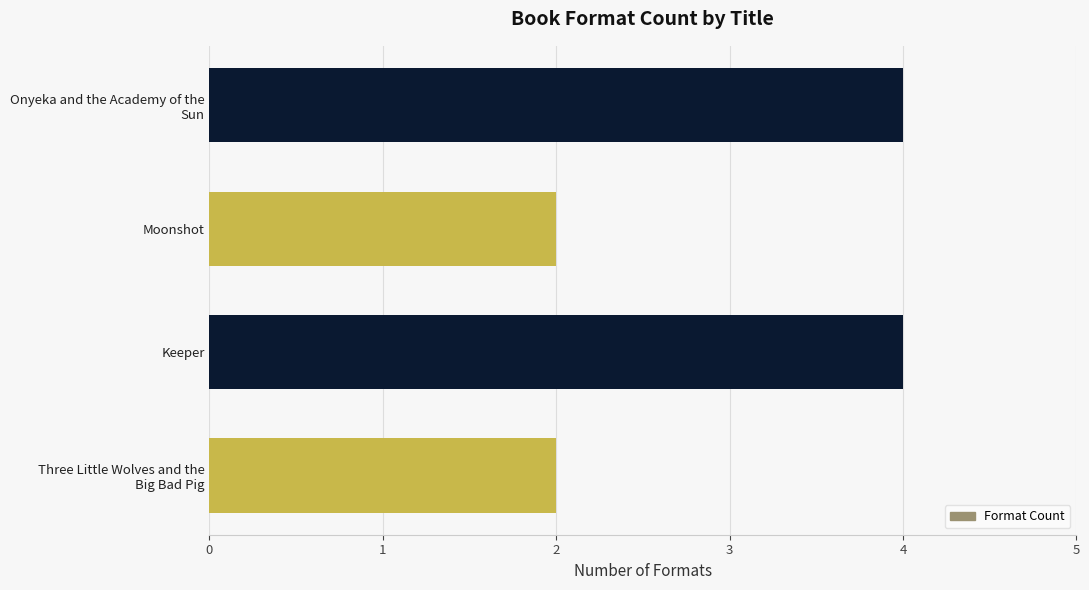

Is it true that the value at Keeper is 2?

False